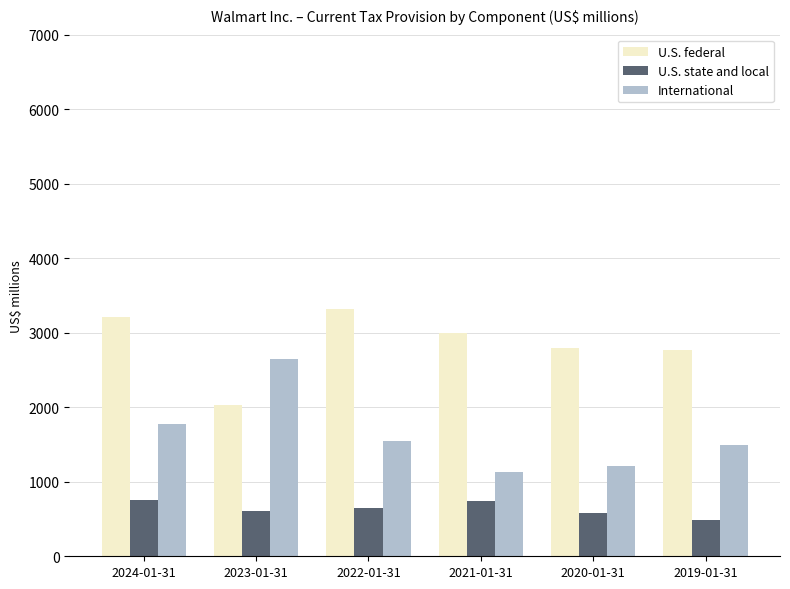

Rank the series by their maximum value, from lowest to highest.

U.S. state and local, International, U.S. federal